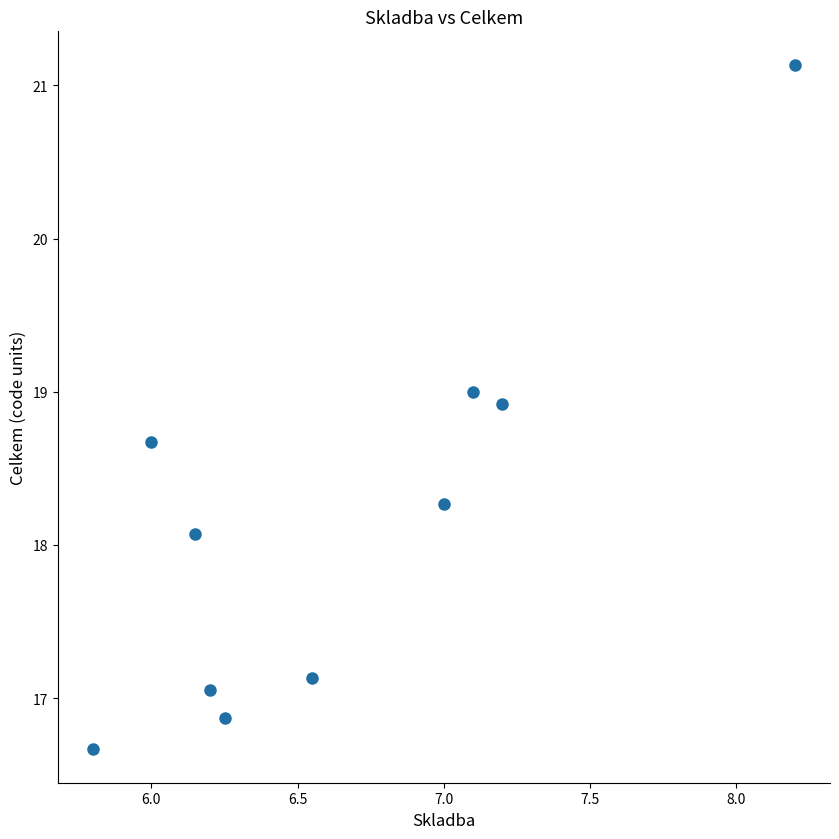

What Y value in the scatter plot is closest to 18?

18.1